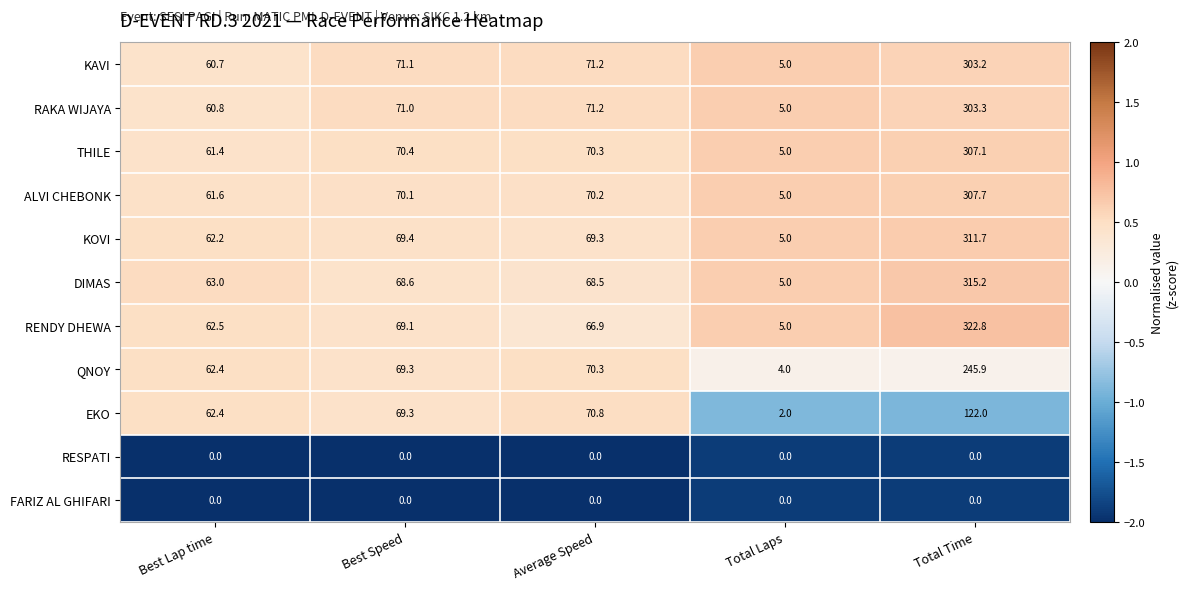

What is the difference between the highest and lowest values at Best Speed?

71.1